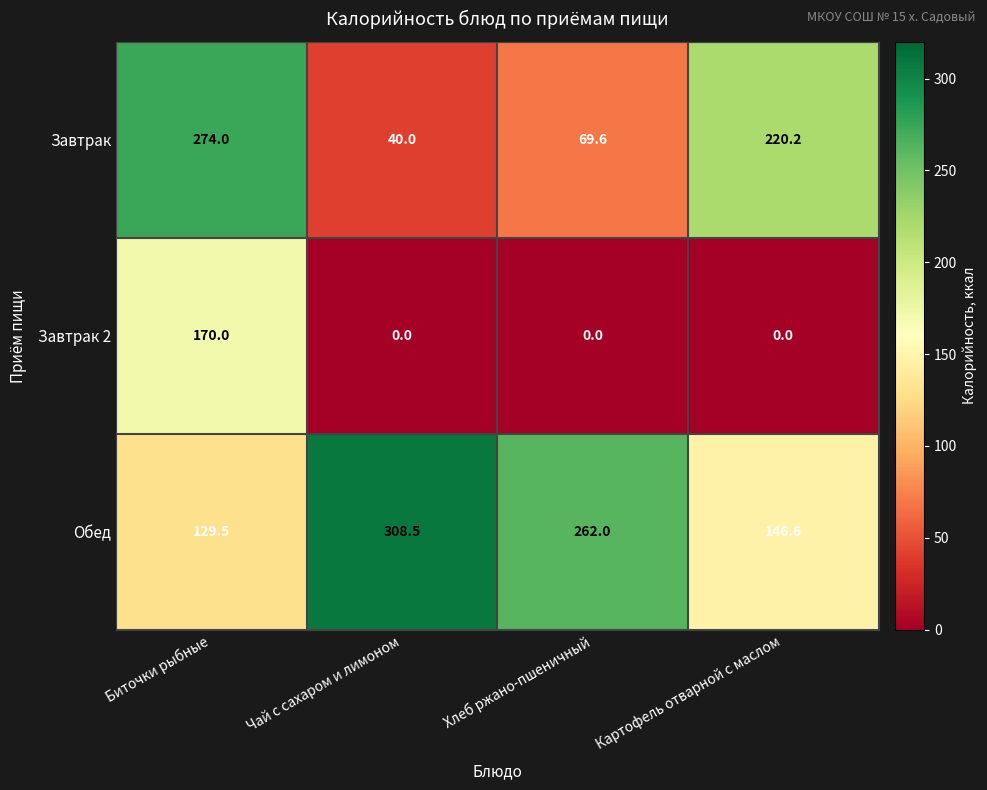

Which series has the largest total across all categories?

Обед